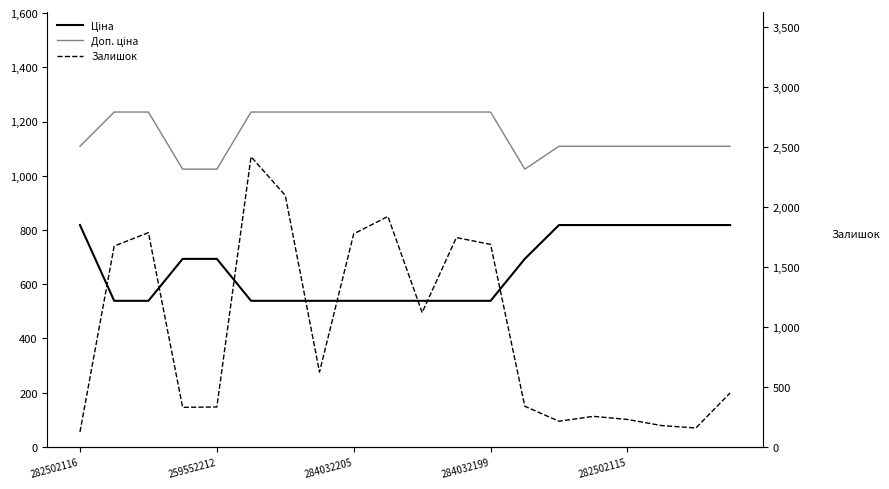

The value of Залишок at 284032199 is 446.8. True or false?

False